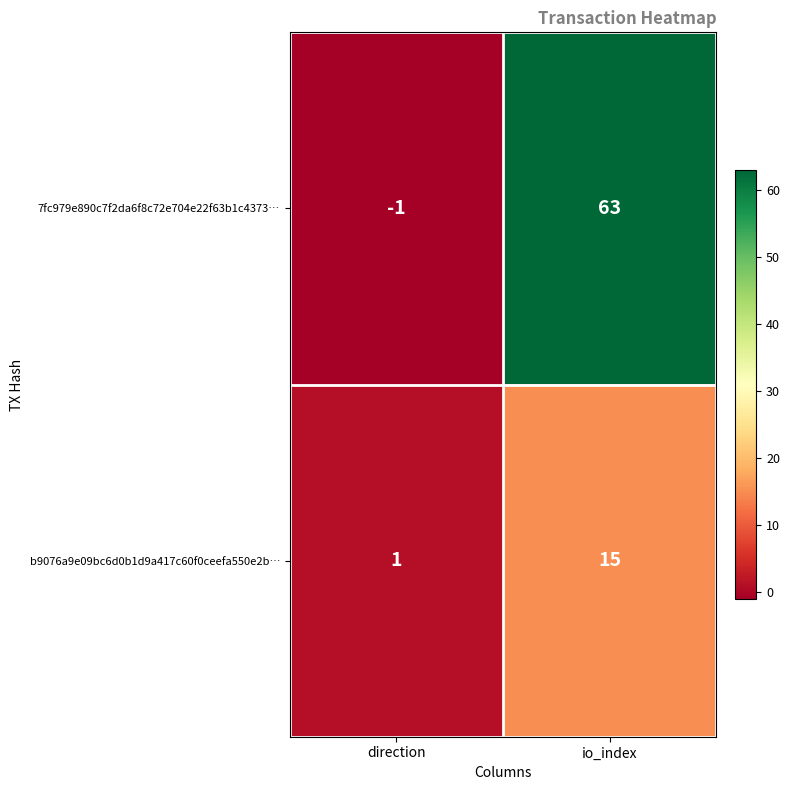

What is the sum of the b9076a9e09bc6d0b1d9a417c60f0ceefa550e2b… values at direction and io_index?

16